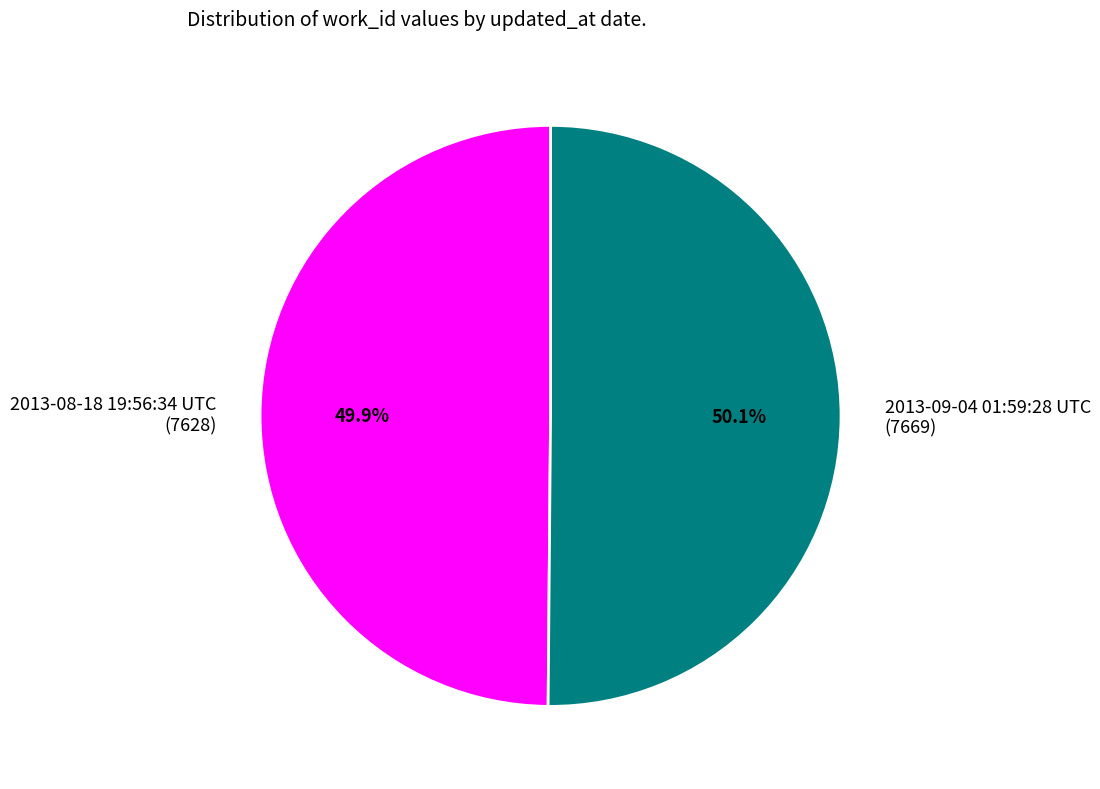

True or false: 2013-09-04 01:59:28 UTC accounts for 50% of the total.

True